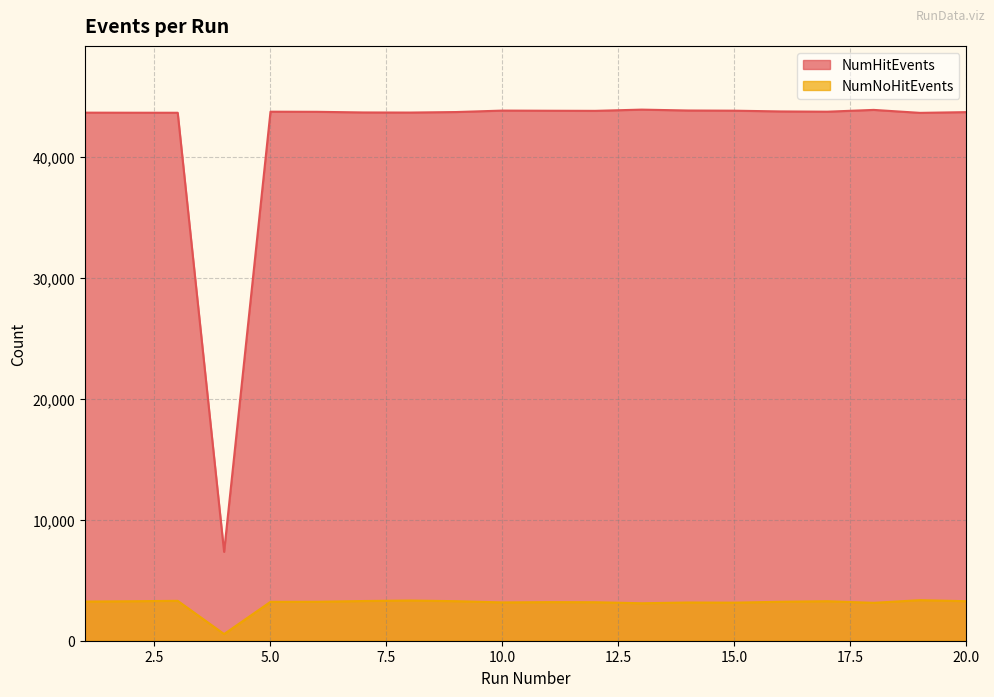

True or false: NumNoHitEvents has more than 2 interior local peaks.

True